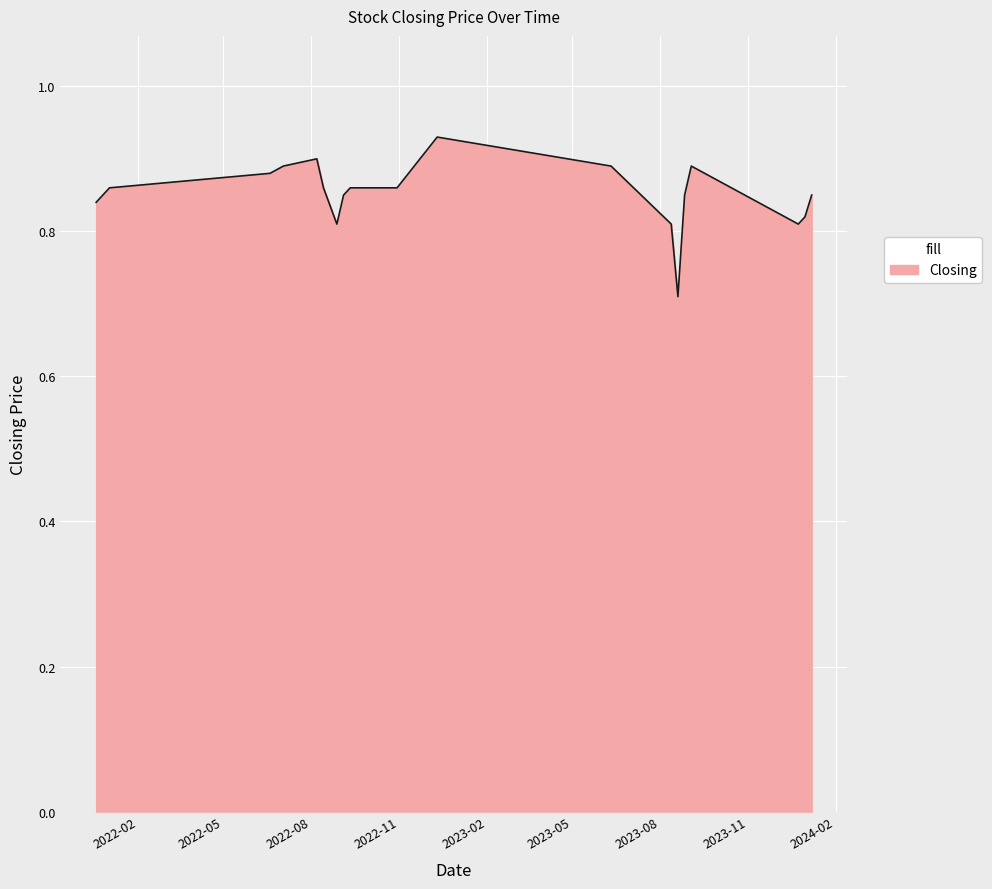

What is the minimum value shown in the chart?

0.7